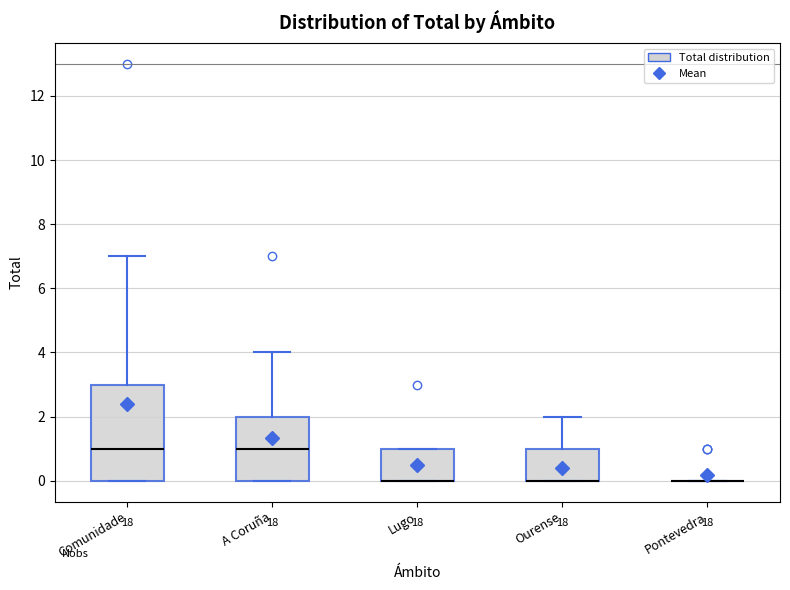

Comparing the boxes themselves (not the whiskers), which one is the tallest?

Comunidade